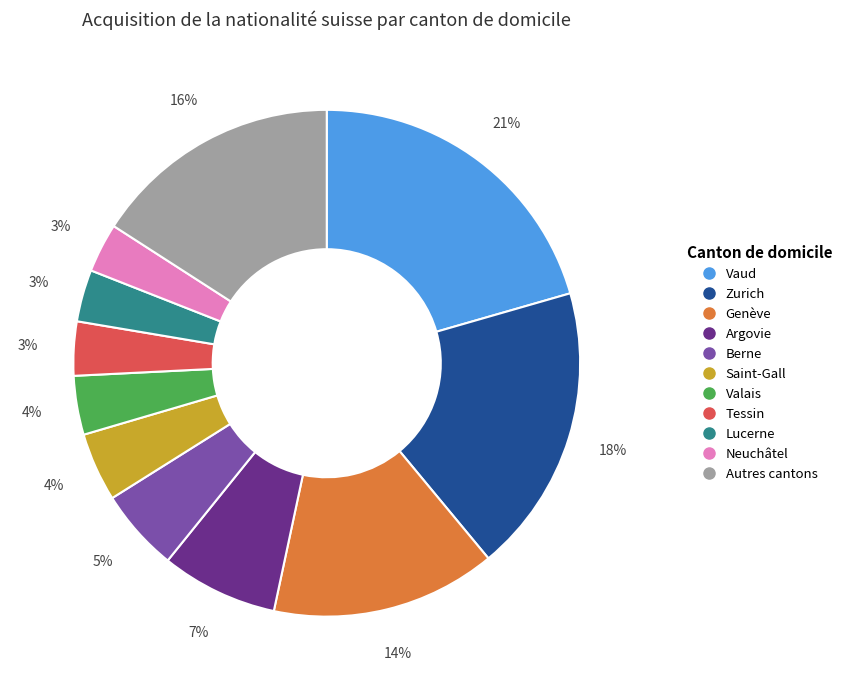

Is there a majority slice in this chart?

No